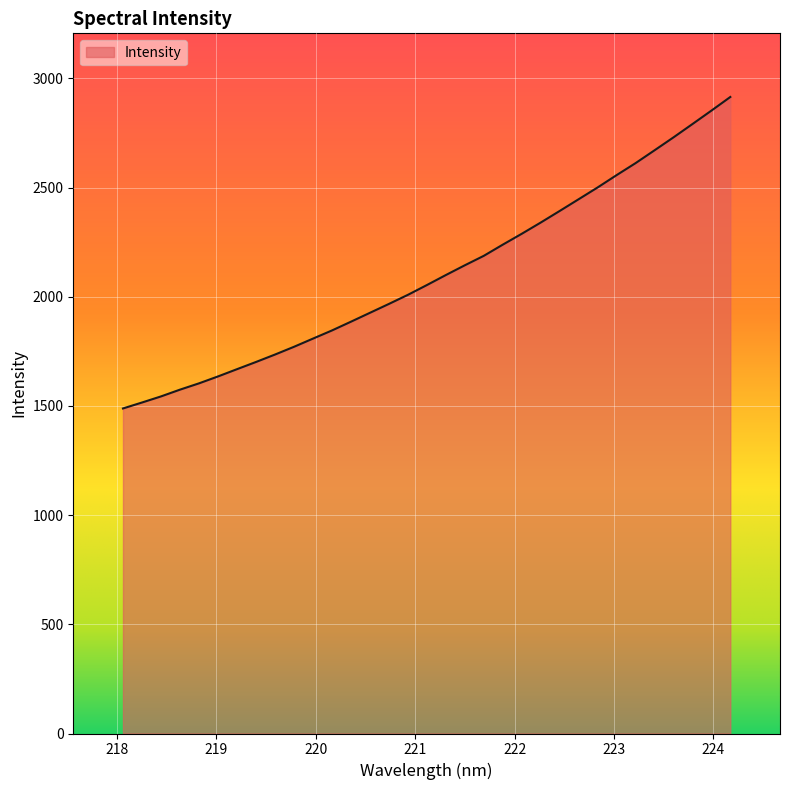

Reading right to left, extract all data points from this chart.

2914.7	2852.1	2790.6	2729.6	2670.4	2611.7	2556.8	2500.4	2446.5	2392.7	2339.7	2288.2	2238.5	2187.3	2144.0	2099.3	2053.4	2008.7	1967.0	1926.4	1885.6	1845.5	1808.2	1770.7	1735.2	1701.2	1668.3	1635.0	1603.4	1574.6	1543.5	1515.6	1488.4